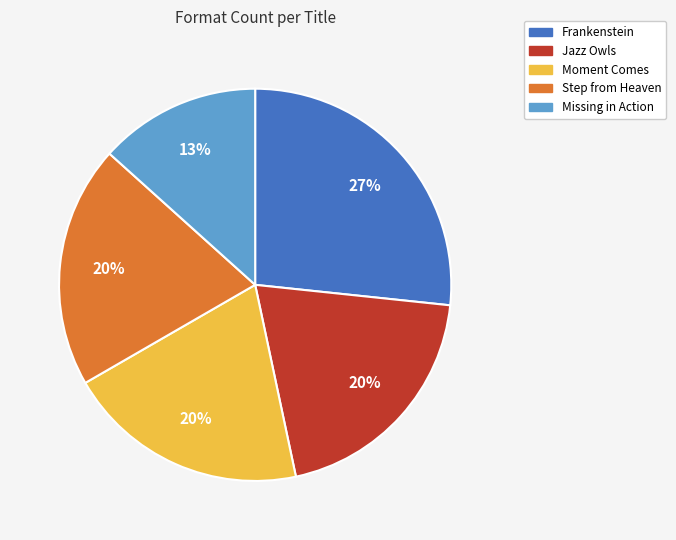

To the nearest percent, what is the average slice percentage?

20%